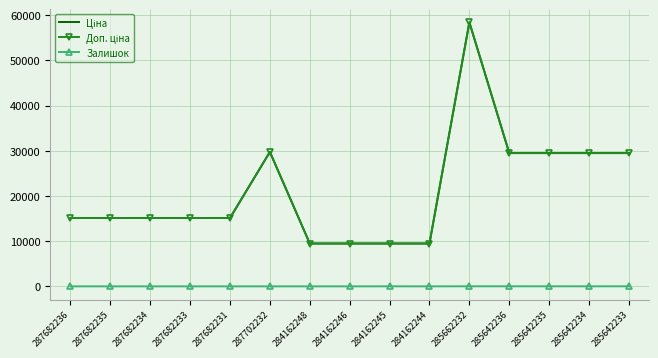

What is the value of the Залишок point at the 14th from the left?

10.0